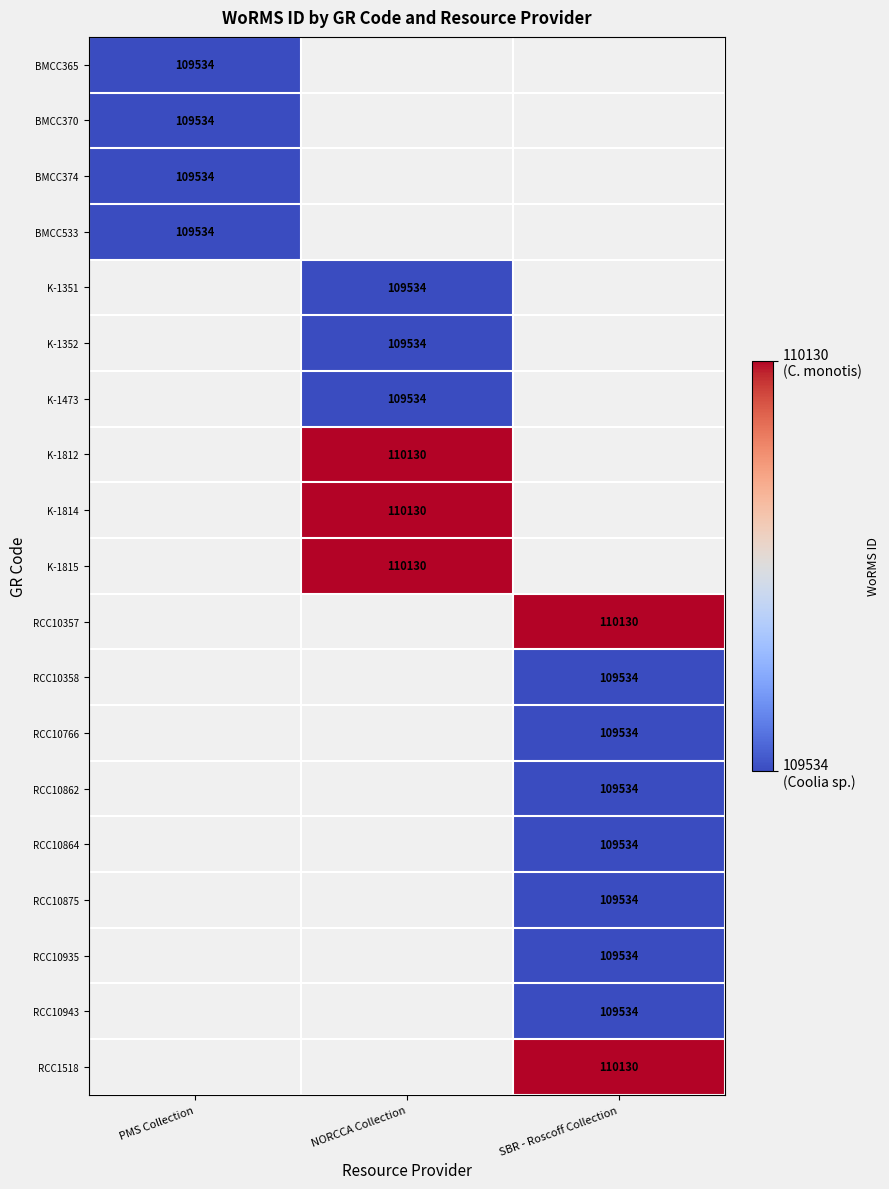

Is it true that RCC10358 equals 192310 at SBR - Roscoff Collection?

False